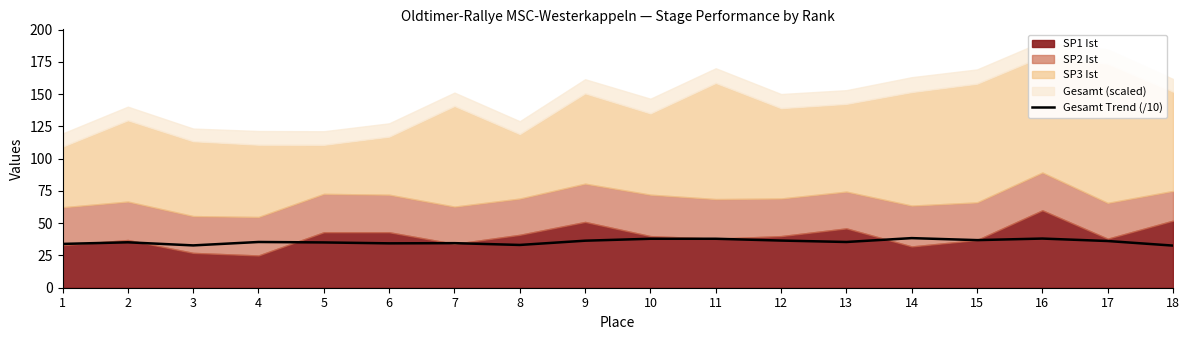

Reading left to right, what are all the values shown in this chart?

1=34.0	2=35.2	3=32.8	4=35.5	5=35.1	6=34.4	7=34.5	8=33.1	9=36.5	10=38.0	11=38.0	12=36.5	13=35.5	14=38.5	15=36.9	16=38.1	17=36.2	18=32.6